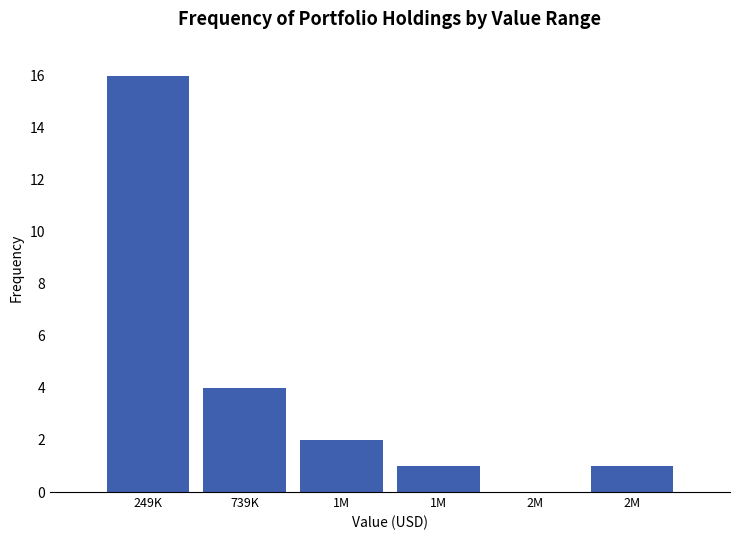

How many values are above zero?

5